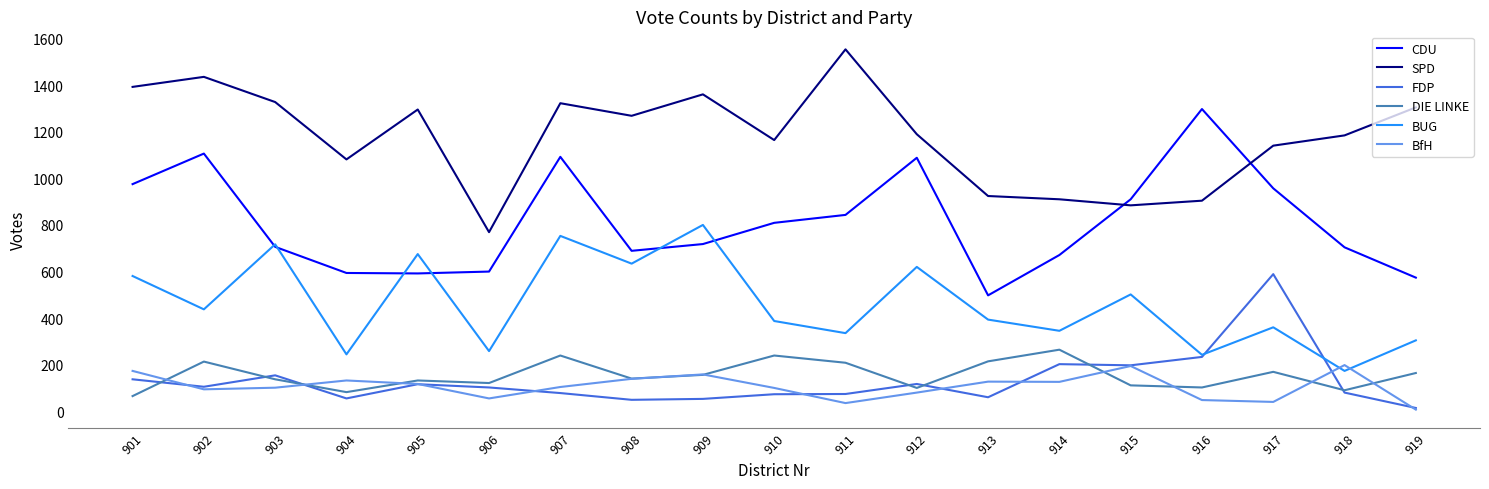

Which series has the largest total across all categories?

SPD